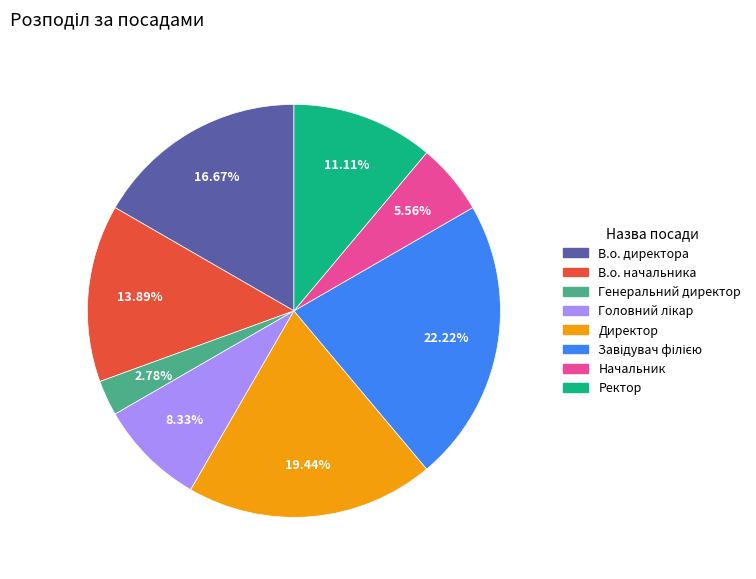

What is the ratio of the value at Директор to the value at В.о. директора?

1.2